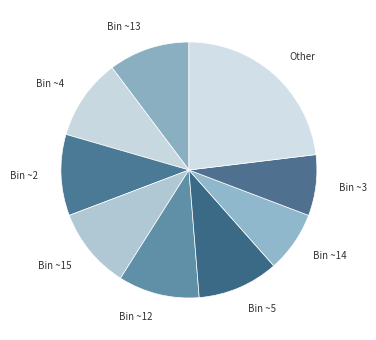

The Bin ~4 slice represents 3% of the pie. True or false?

False